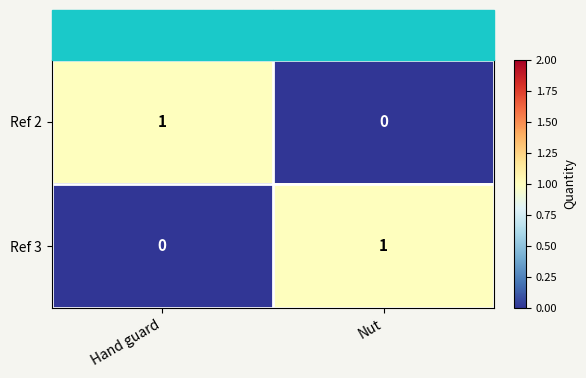

Where is Ref 2 nearest to the value 0?

Nut